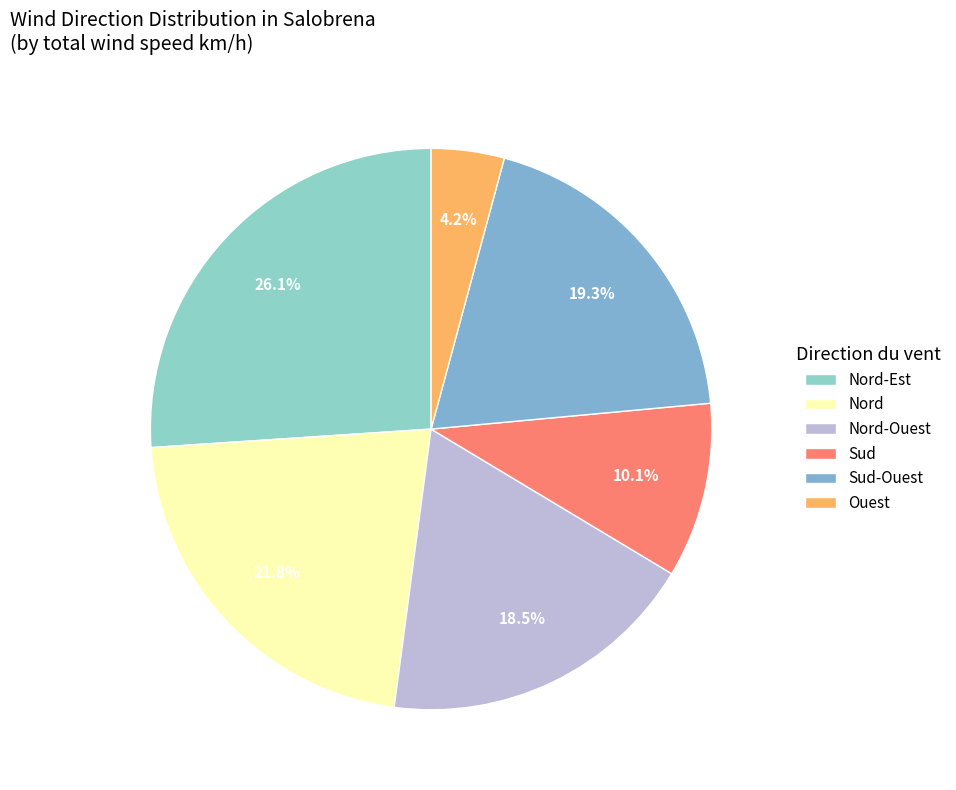

How many slices are in this pie chart?

6